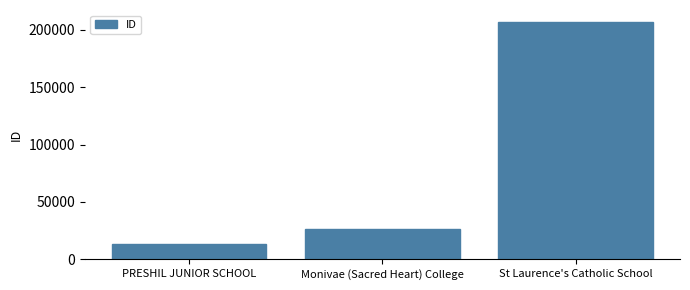

What is the change in value from Monivae (Sacred Heart) College to St Laurence's Catholic School?

+180275